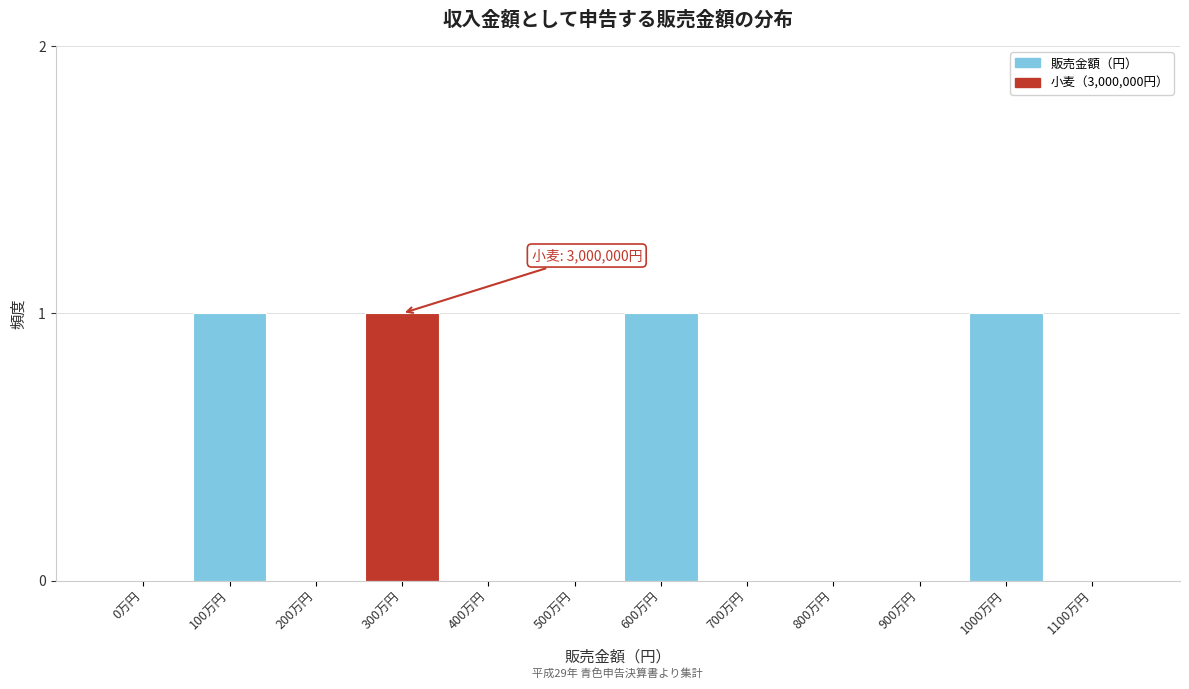

Reading right to left, extract all data points from this chart.

1100万円=0	1000万円=1	900万円=0	800万円=0	700万円=0	600万円=1	500万円=0	400万円=0	300万円=1	200万円=0	100万円=1	0万円=0